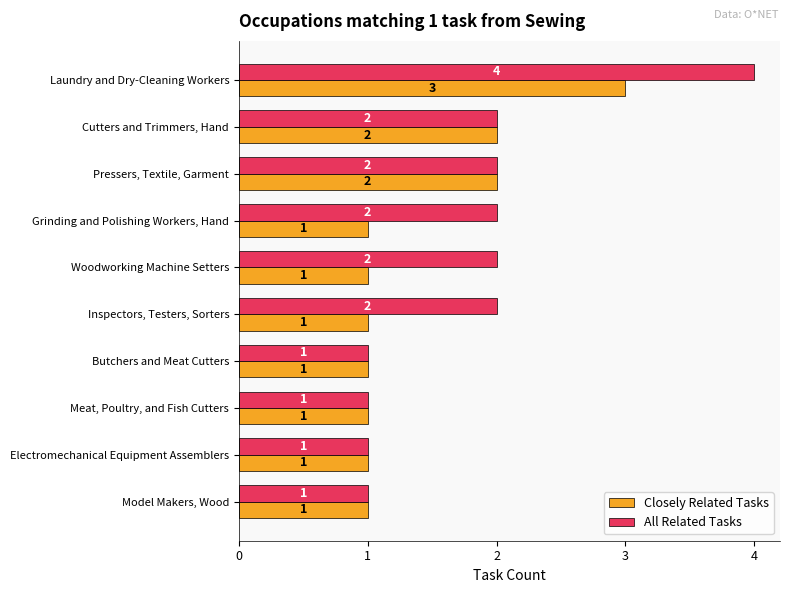

How many values in the All Related Tasks series are below 2?

4